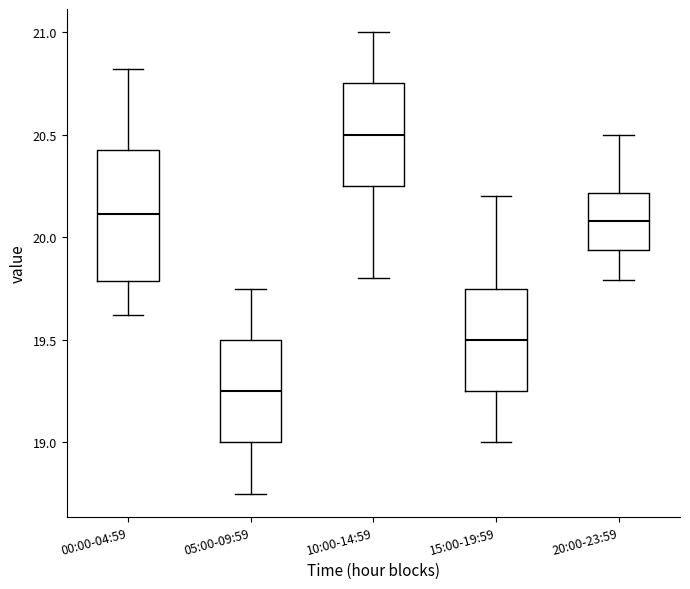

Reading left to right, read every box against the y-axis: the position of its median line, the range the box covers, and the ends of its whiskers. The values are not printed on the chart, so give them approximately, as read against the axis.

00:00-04:59: median 20.10, box 19.80 to 20.45, whiskers 19.60 to 20.80
05:00-09:59: median 19.25, box 19.00 to 19.50, whiskers 18.75 to 19.75
10:00-14:59: median 20.50, box 20.25 to 20.75, whiskers 19.80 to 21.00
15:00-19:59: median 19.50, box 19.25 to 19.75, whiskers 19.00 to 20.20
20:00-23:59: median 20.10, box 19.95 to 20.20, whiskers 19.80 to 20.50